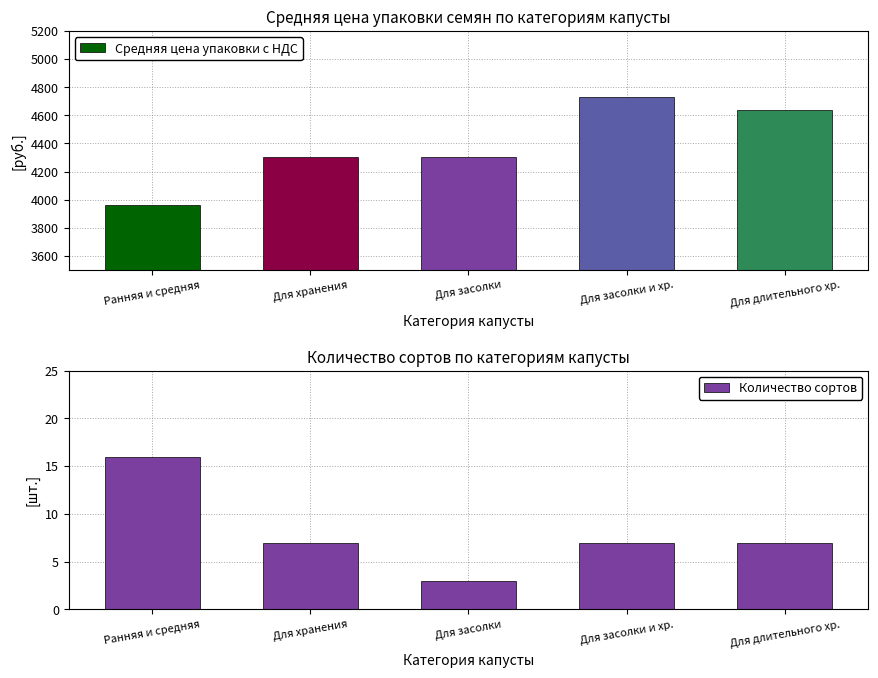

Rank the series by their maximum value, from lowest to highest.

Количество сортов, Средняя цена